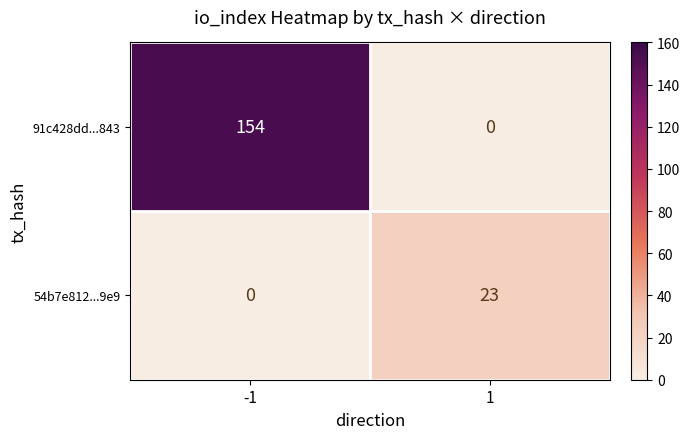

At how many categories does at least one series exceed 45?

1